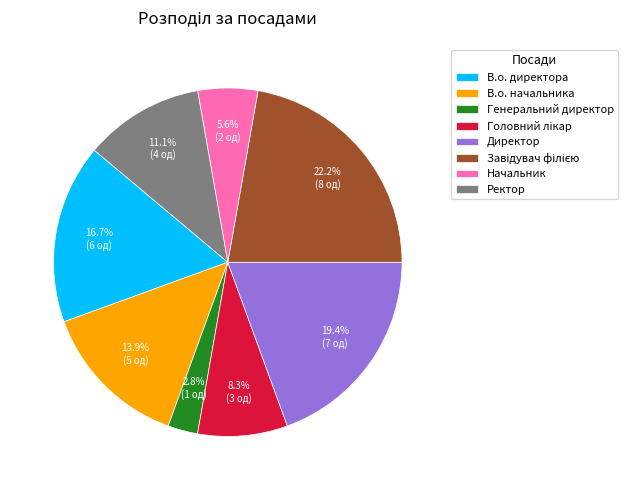

What portion of the pie excludes Генеральний директор?

97.2%